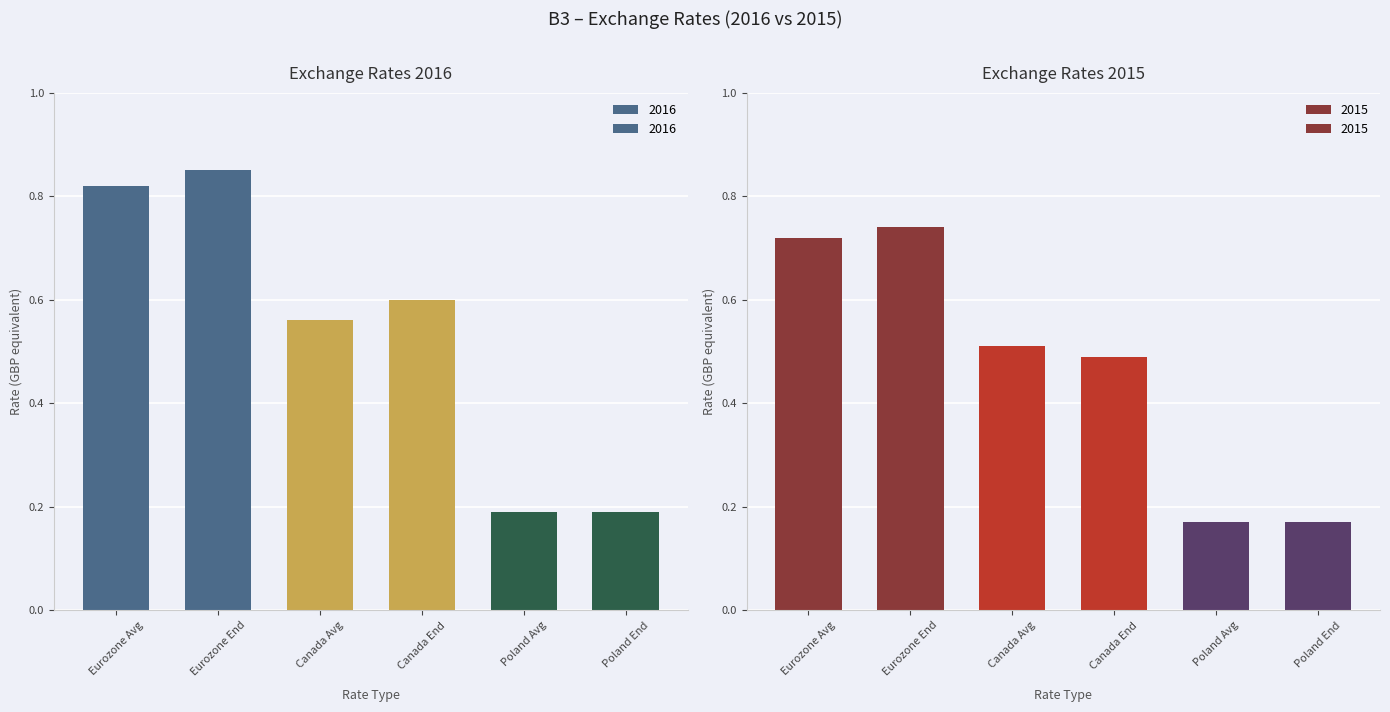

What is the total value across all series at Eurozone End?

1.6